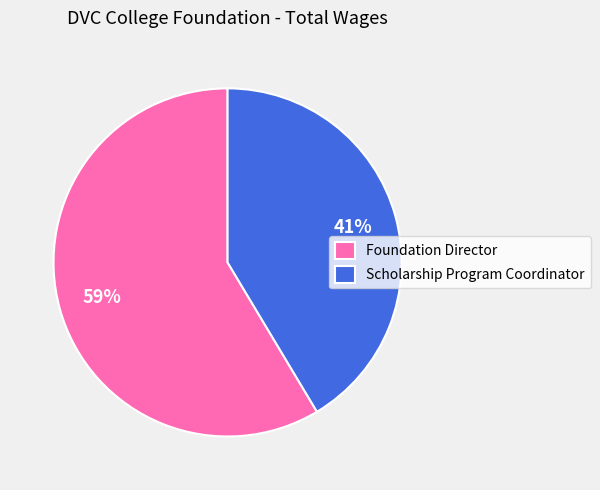

Which slice is the largest?

Foundation Director